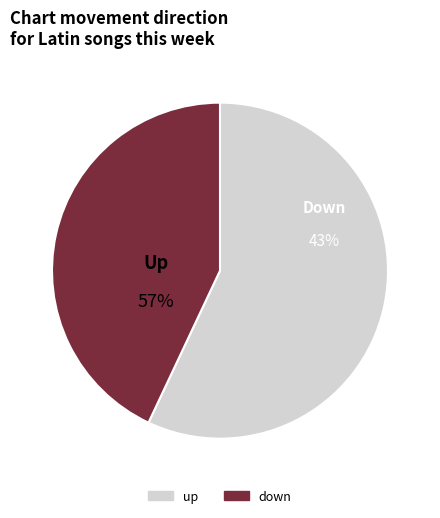

What is the largest slice in the pie chart?

up